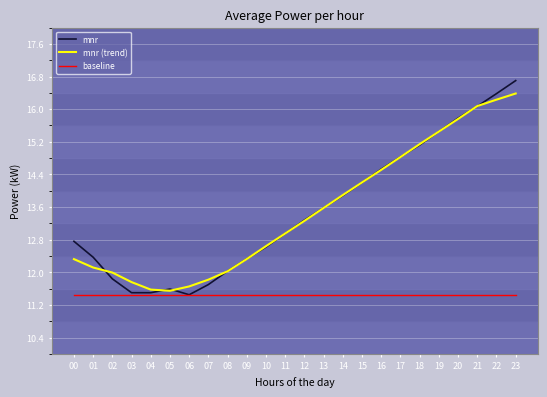

Does the chart have visible grid lines?

Yes